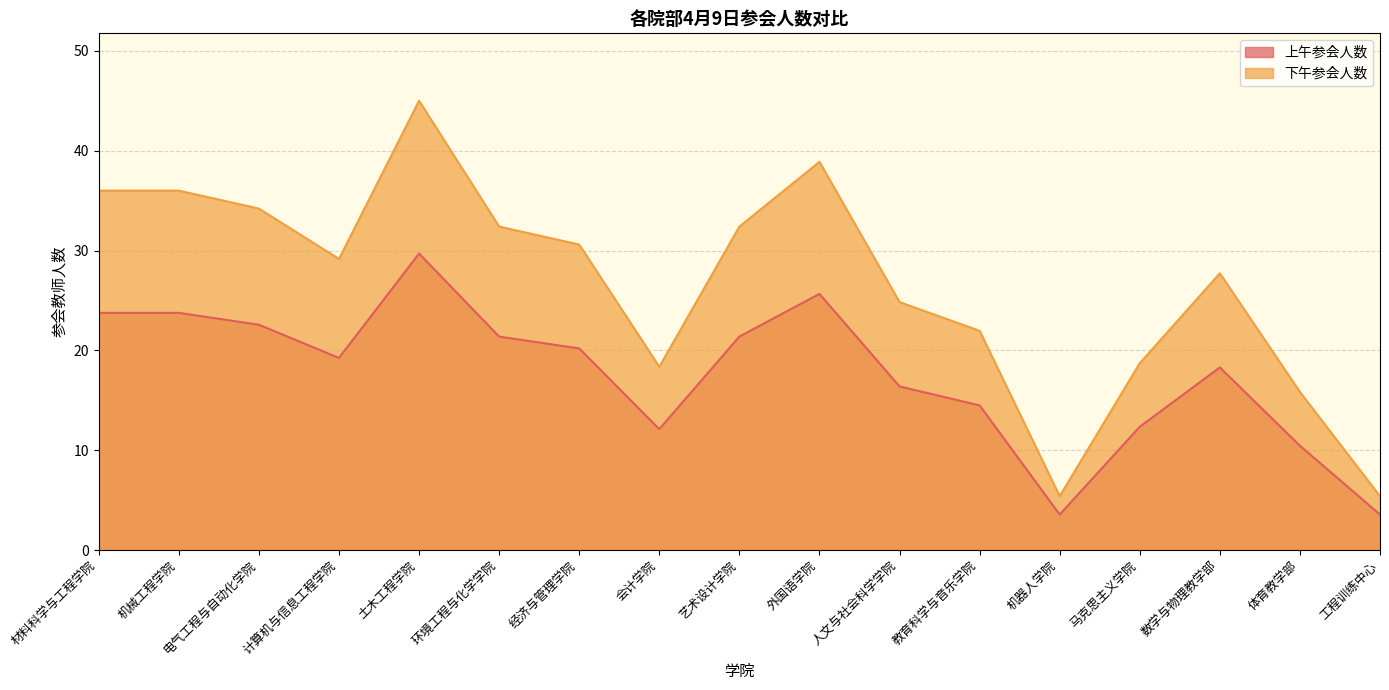

List the series in order of their overall mean, highest first.

下午参会人数, 上午参会人数